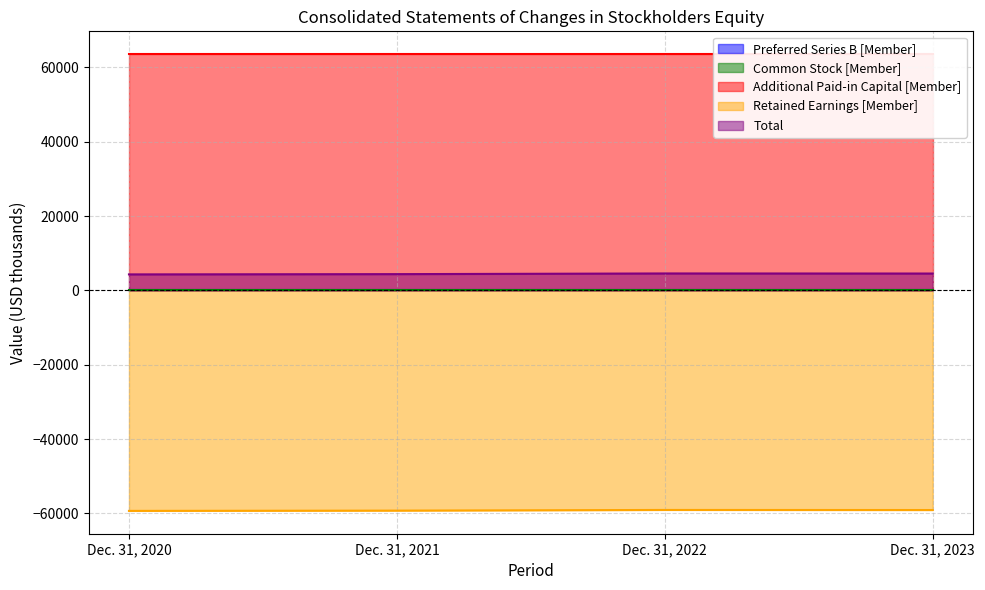

What is the smallest value displayed?

-59306